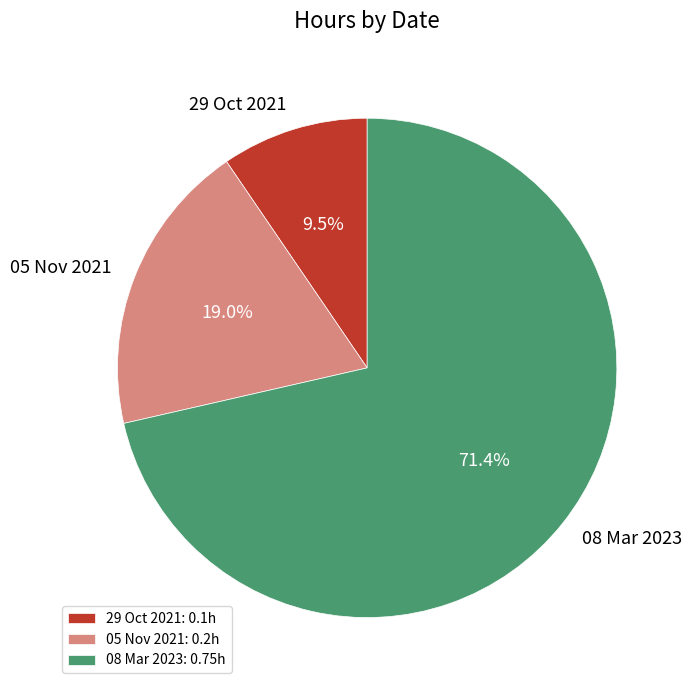

Rank the categories by value from highest to lowest.

08 Mar 2023, 05 Nov 2021, 29 Oct 2021